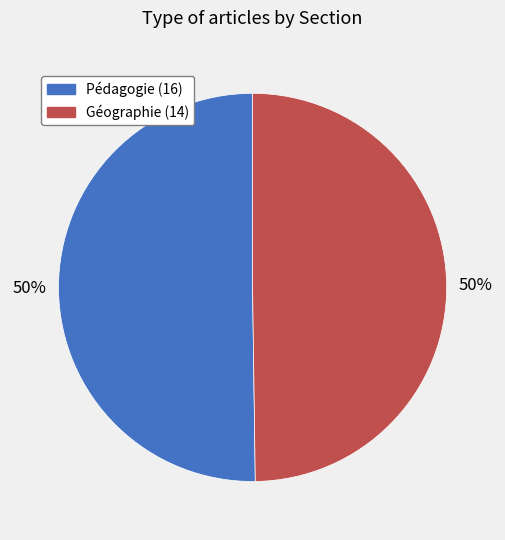

Approximately how many times larger is the value at Géographie (14) compared to Pédagogie (16)?

1.0